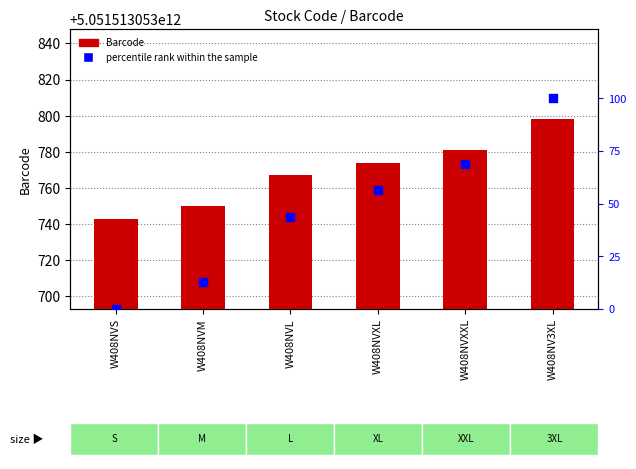

Which series reaches the maximum Y coordinate?

Barcode